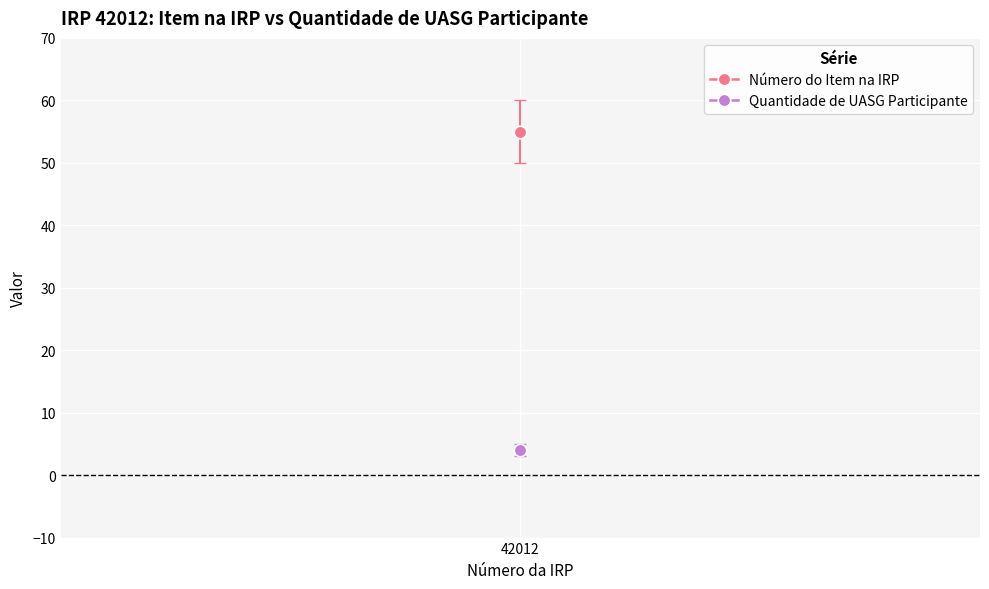

The value of Número do Item na IRP at 42012 is 33. True or false?

False